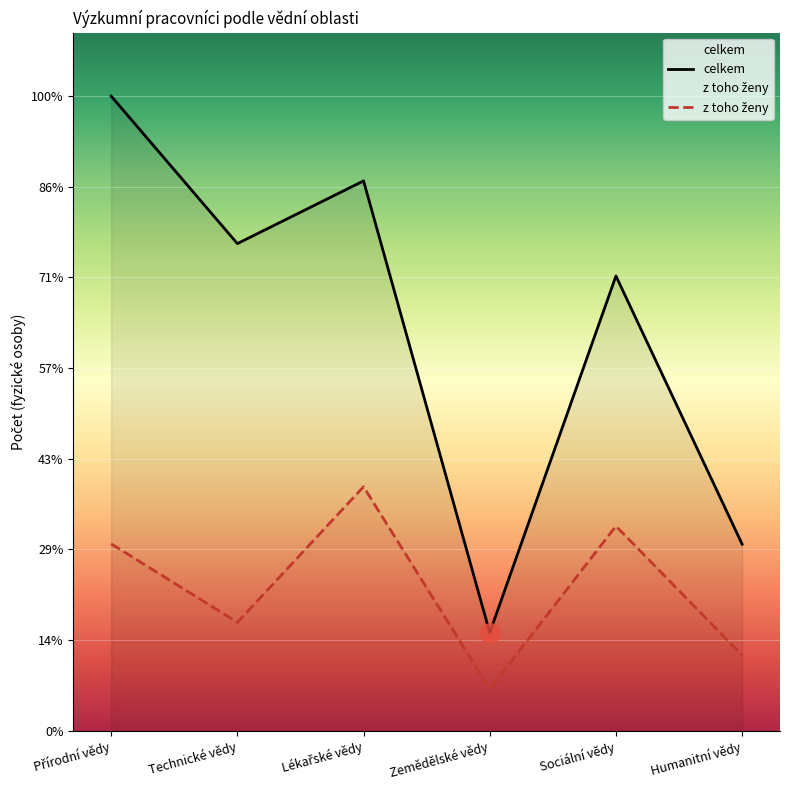

True or false: celkem and z toho ženy cross at least once.

False